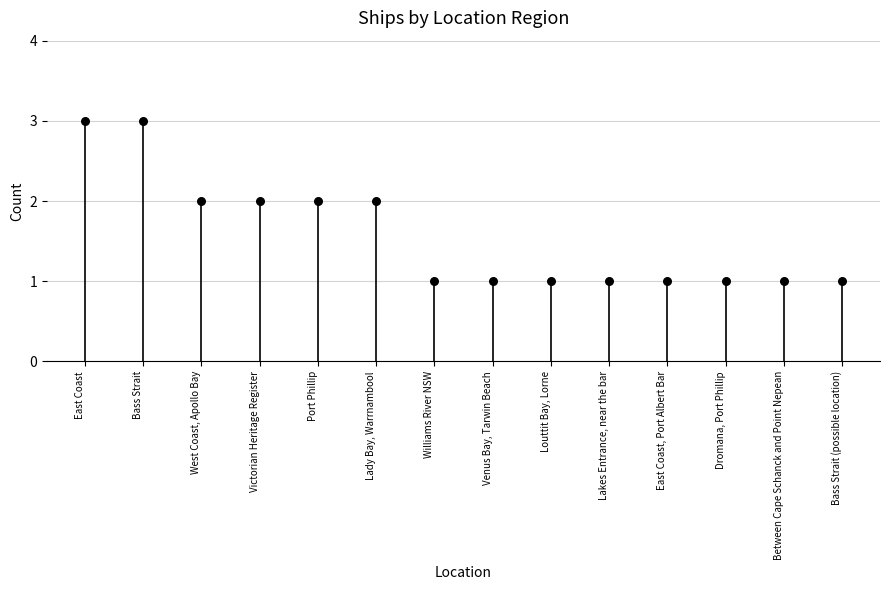

What is the change in value from Port Phillip to Williams River NSW?

-1